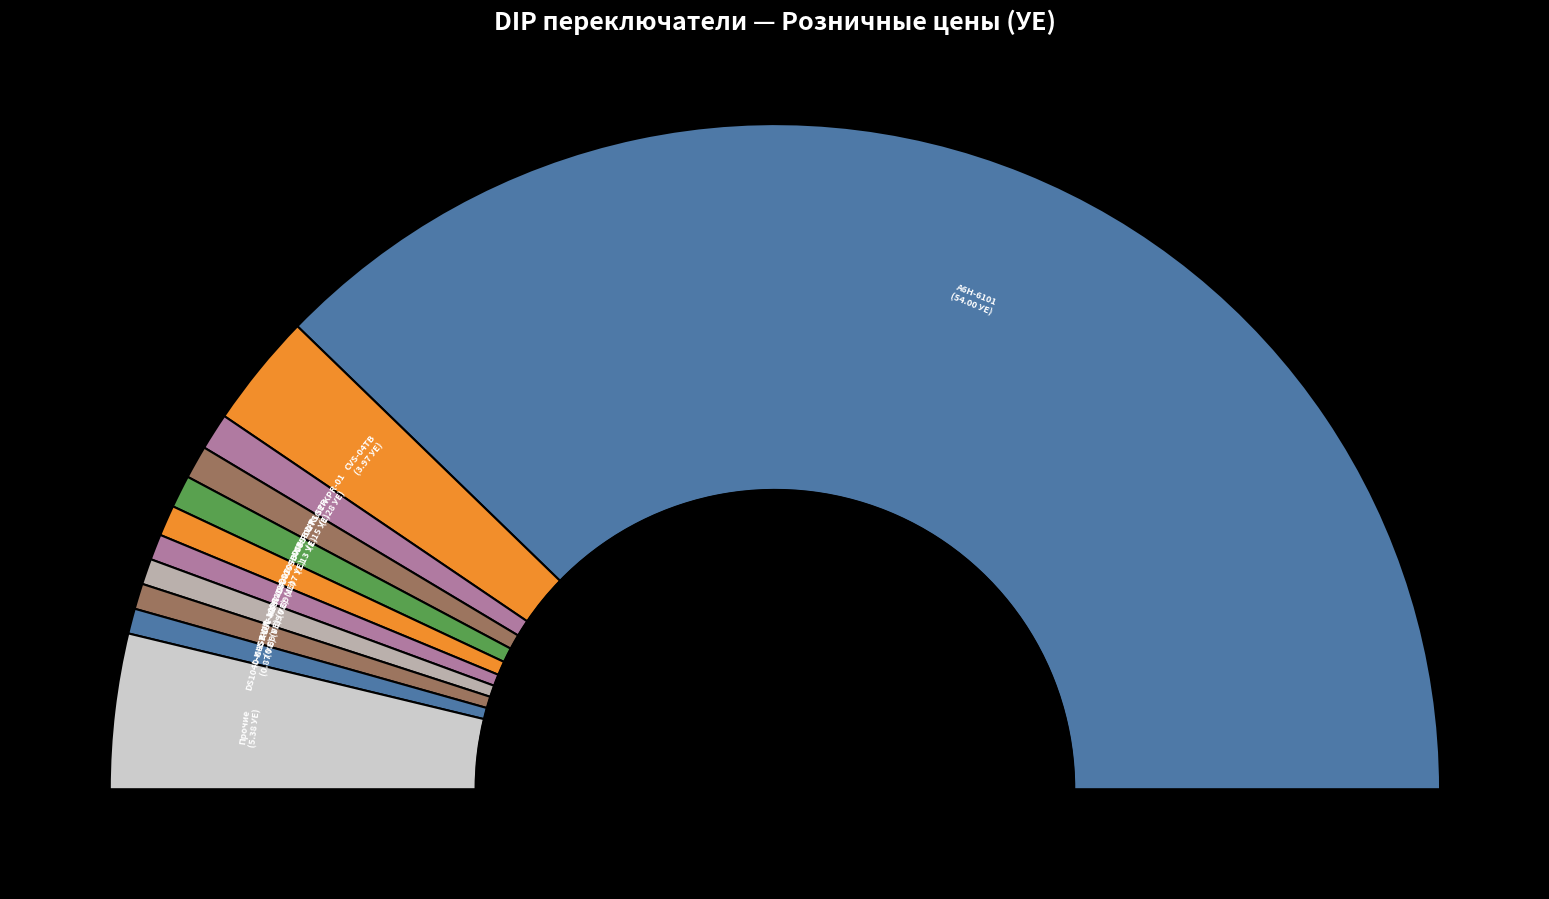

Between HDS-01 and L-KLS7-DA-10, which is larger?

L-KLS7-DA-10